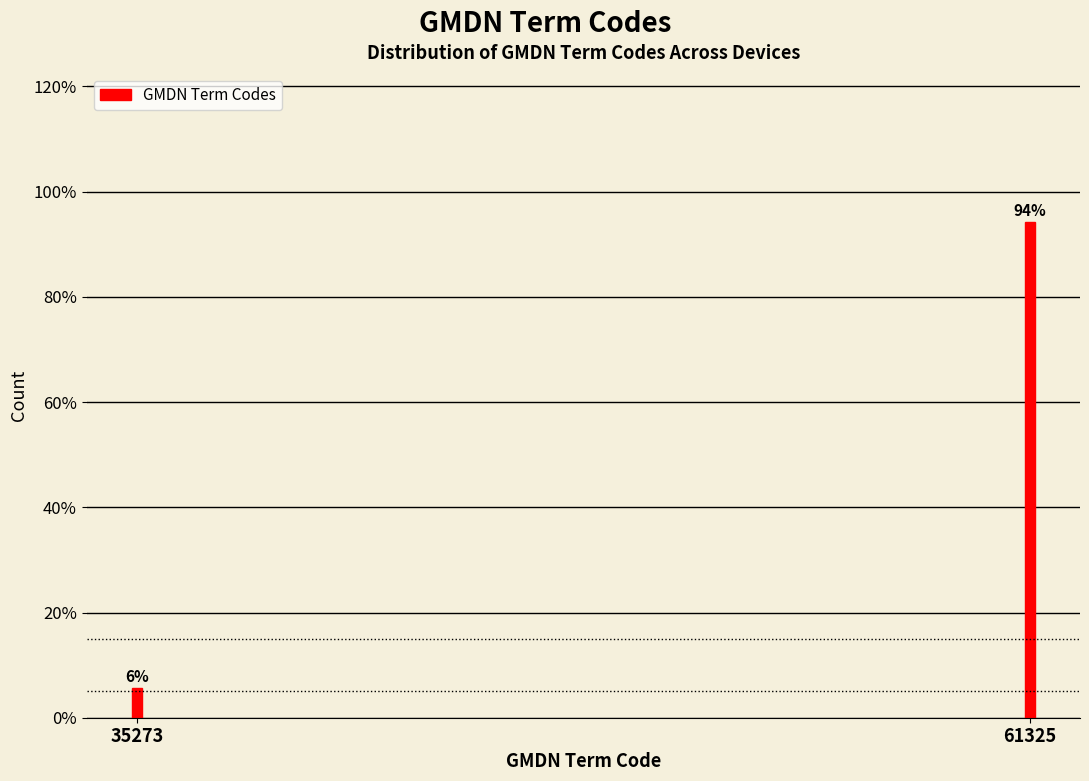

What is the sum of all values?

100.0